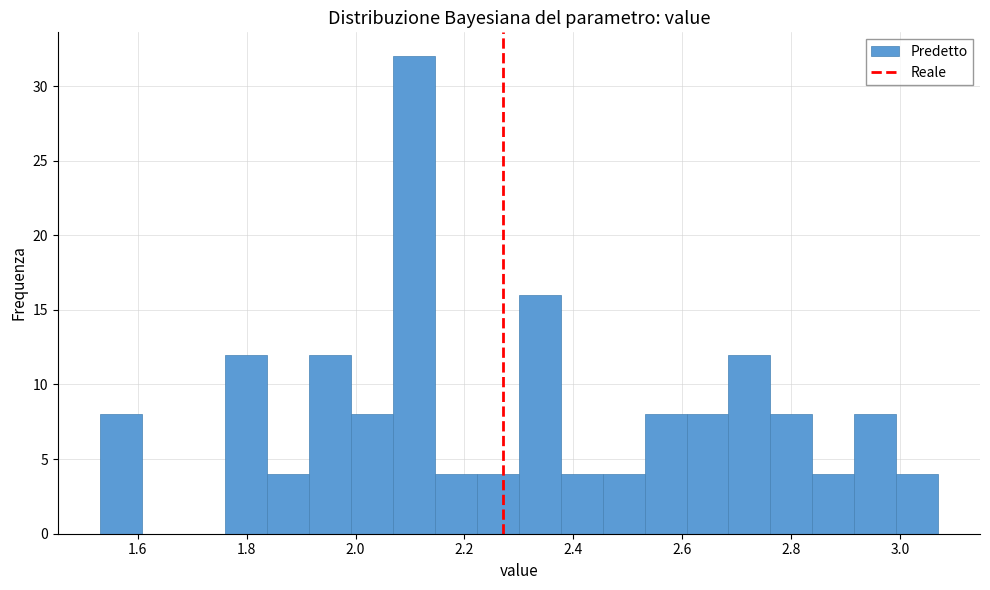

Read against the x-axis, roughly where is the centre of the tallest bar?

2.10